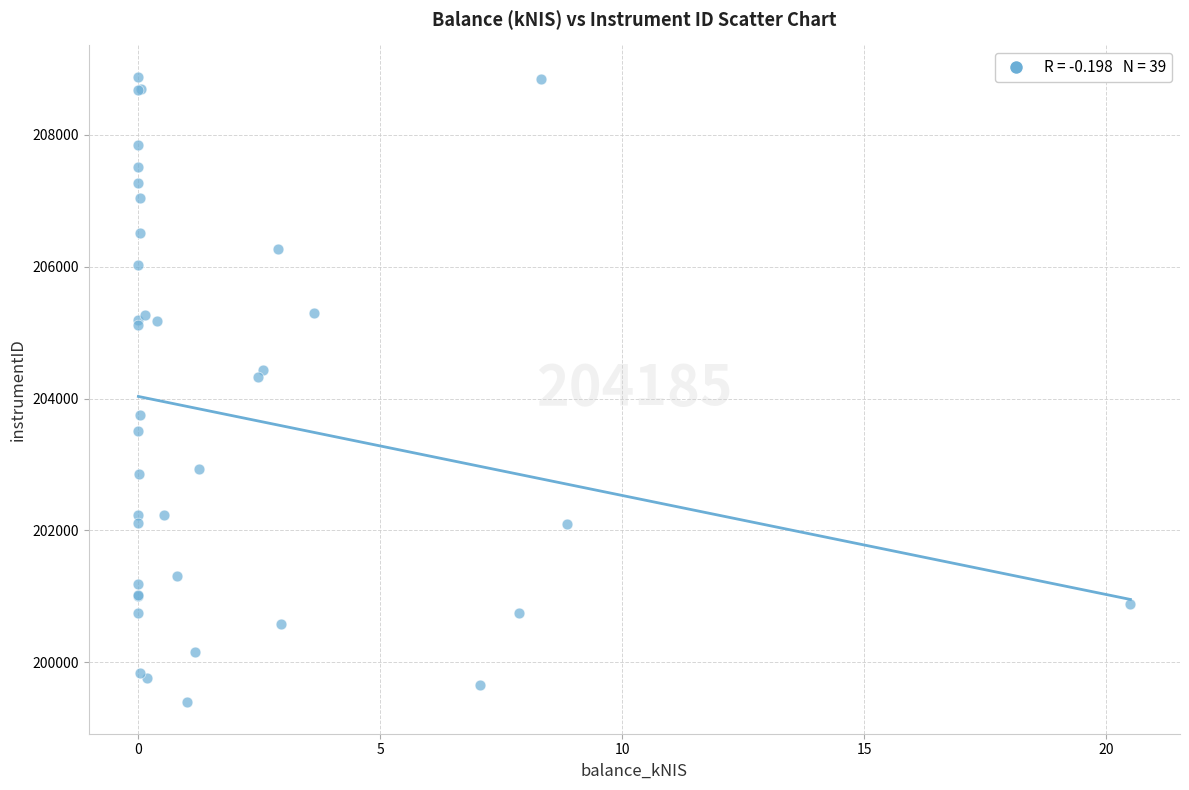

What Y value in the scatter plot is closest to 204137?

204327.3